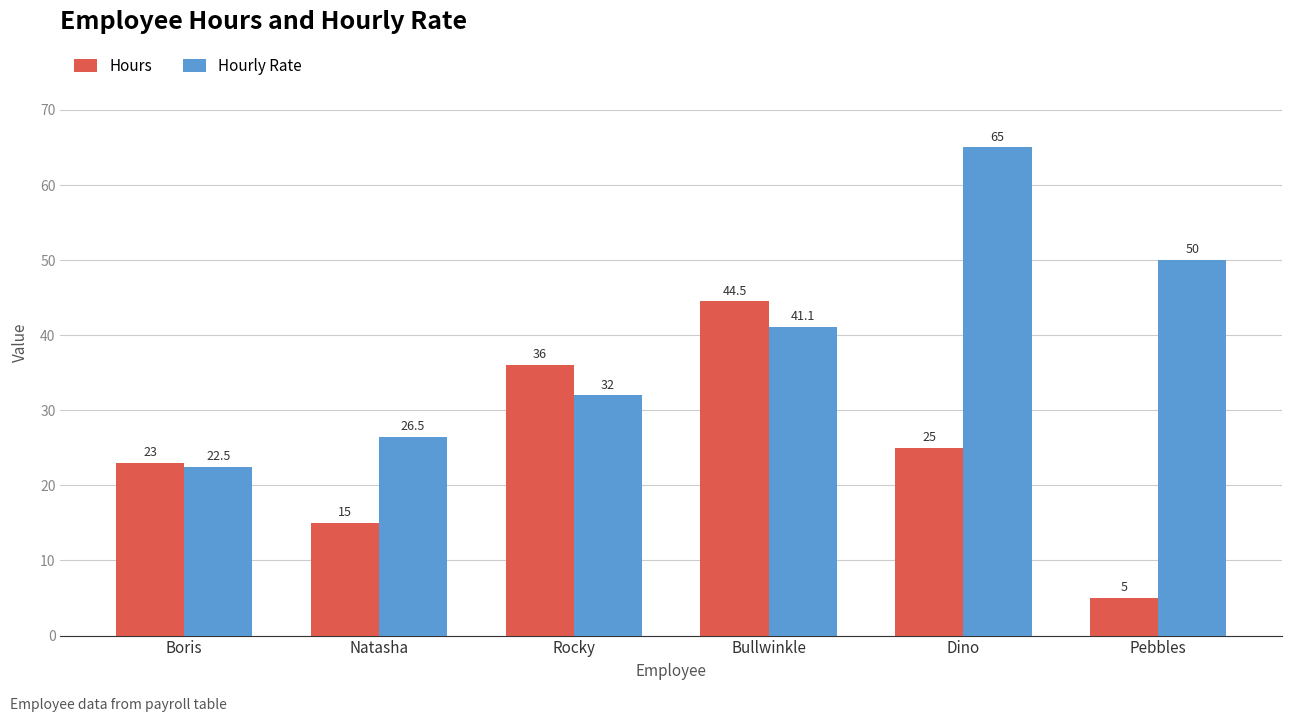

List the series in order of their overall mean, lowest first.

Hours, Hourly Rate